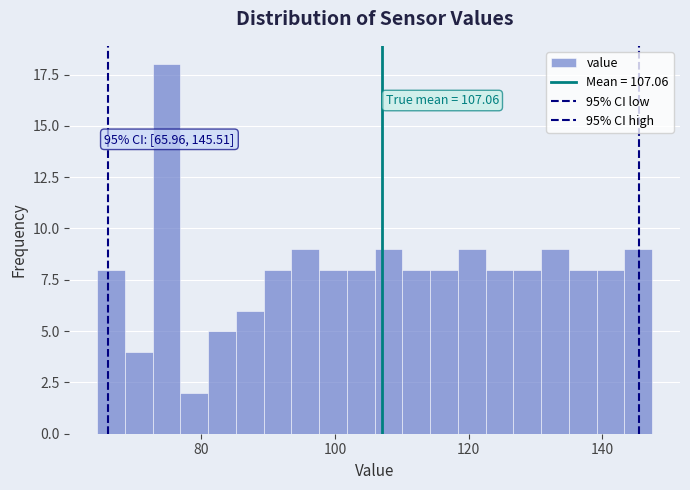

Read against the x-axis, roughly where is the centre of the tallest bar?

74